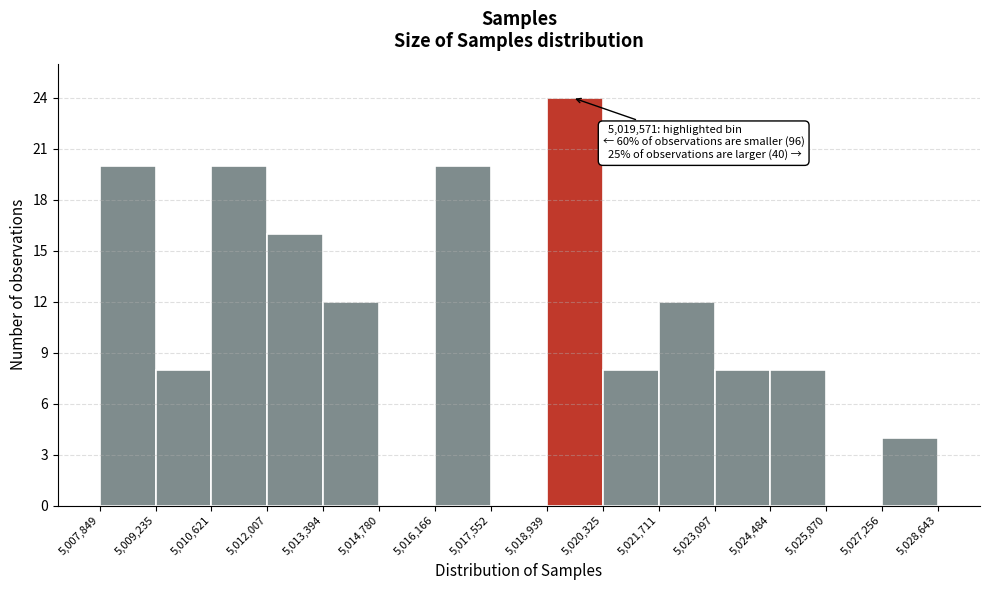

Which range on the x-axis has the tallest bar?

5,018,939 to 5,020,325